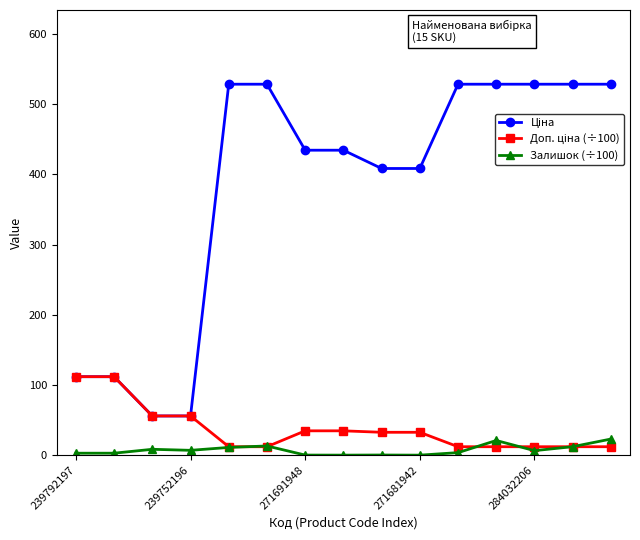

True or false: Залишок (÷100) has more than 0 points higher than both neighbors.

True